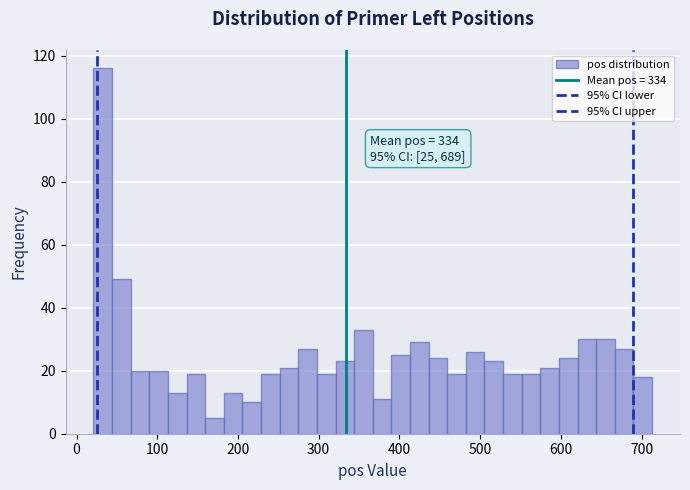

Read against the x-axis, roughly where is the centre of the tallest bar?

30